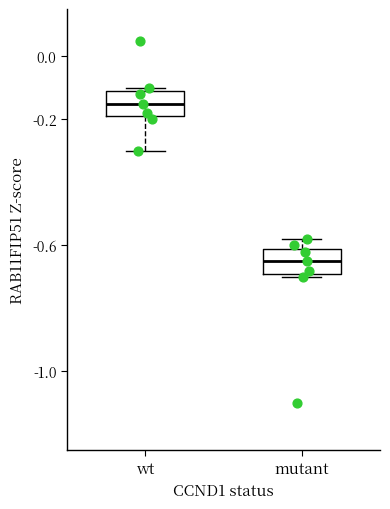

Reading left to right, read every box against the y-axis: the position of its median line, the range the box covers, and the ends of its whiskers. The values are not printed on the chart, so give them approximately, as read against the axis.

wt: median -0.14, box -0.18 to -0.10, whiskers -0.30 to -0.10 (just above the box's upper edge)
mutant: median -0.64, box -0.68 to -0.60, whiskers -0.70 to -0.58